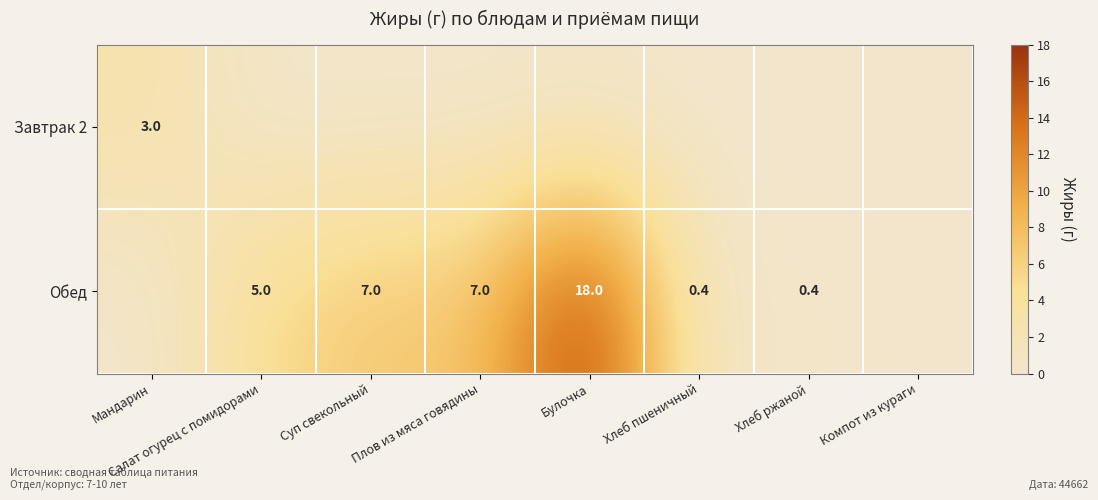

What is the sum of the Обед values at Хлеб пшеничный and Плов из мяса говядины?

7.4